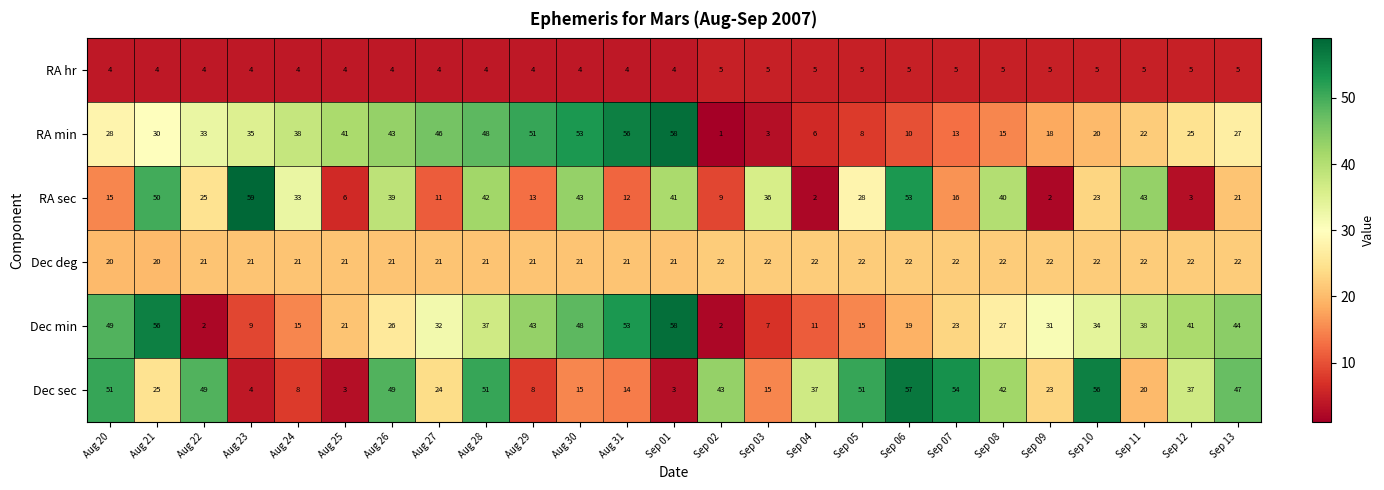

Which series has the largest total across all categories?

Dec sec